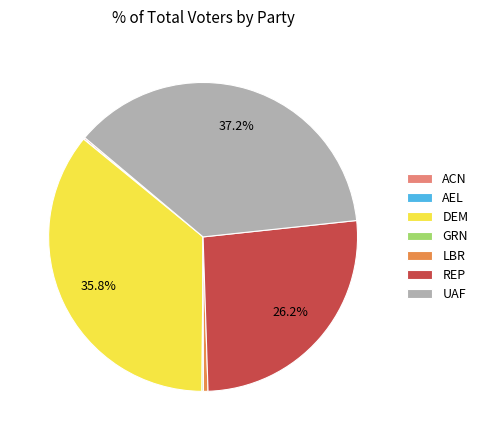

Is the sum of UAF and LBR greater than half?

No